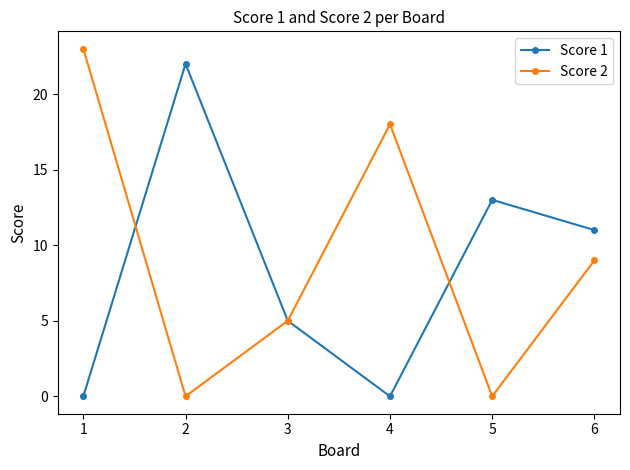

What is the difference between the second highest and second lowest values in the Score 2 series?

18